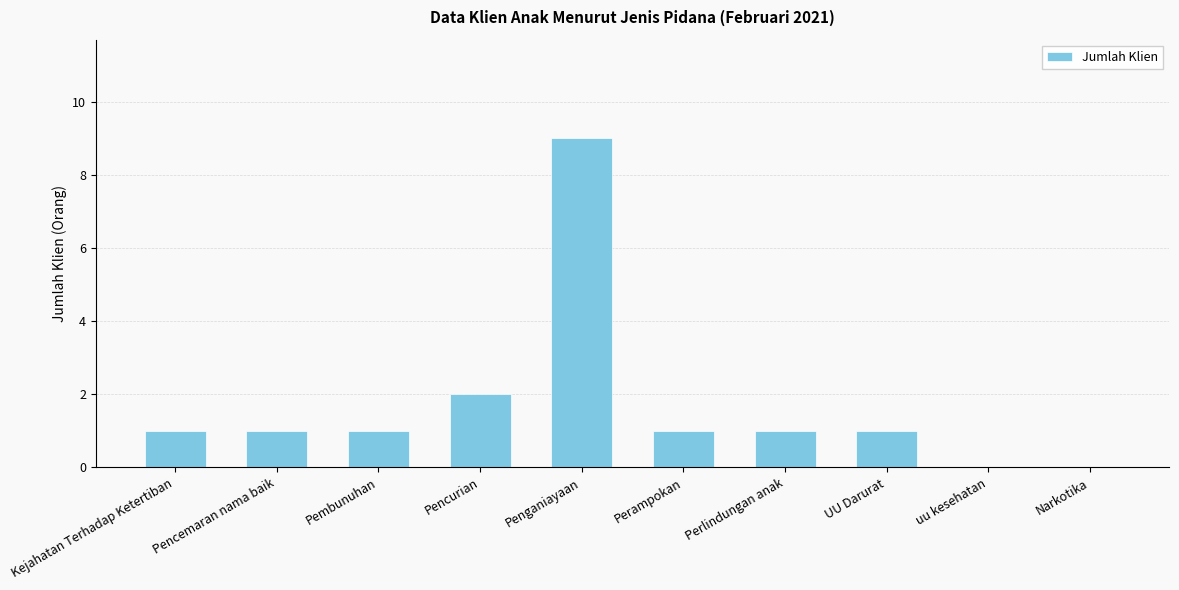

At which label is the value closest to 4?

Pencurian